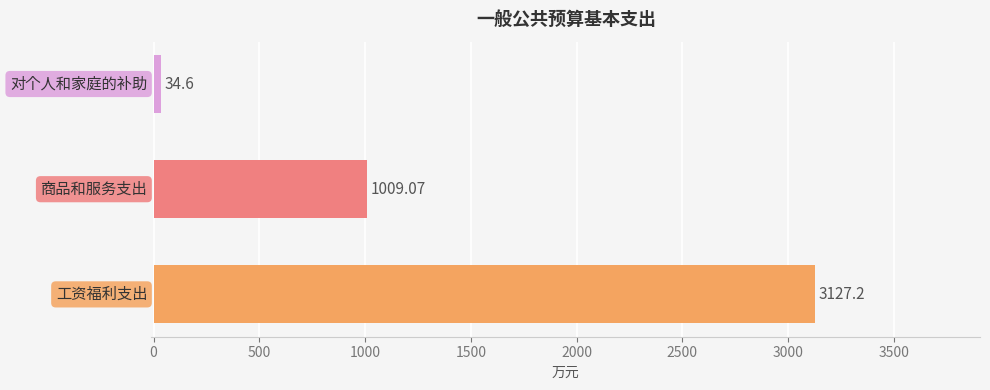

What is the sum of all values?

4170.9